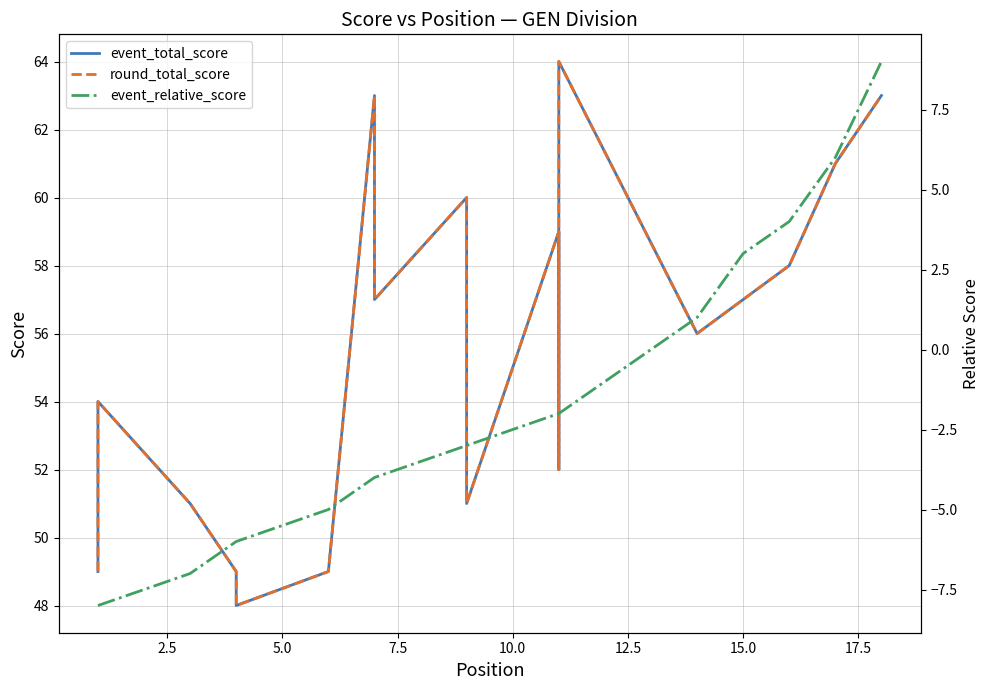

Reading left to right, list all the values displayed in this chart.

event_total_score: 49	54	51	49	48	49	63	57	60	51	59	52	64	56	57	58	61	63
round_total_score: 49	54	51	49	48	49	63	57	60	51	59	52	64	56	57	58	61	63
event_relative_score: -8	-8	-7	-6	-6	-5	-4	-4	-3	-3	-2	-2	-2	1	3	4	6	9